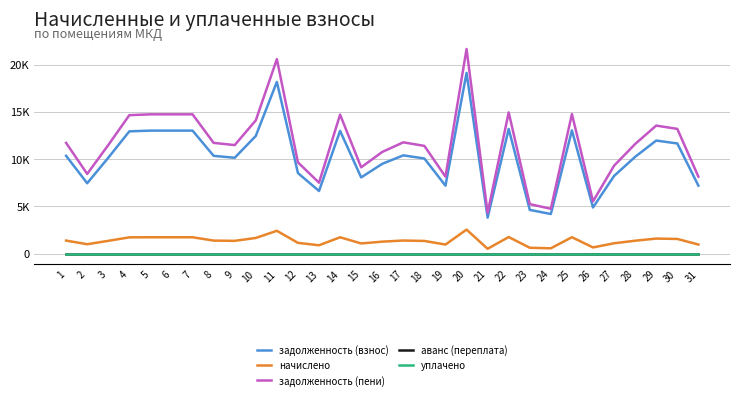

Does the chart display data point markers on the line(s)?

No